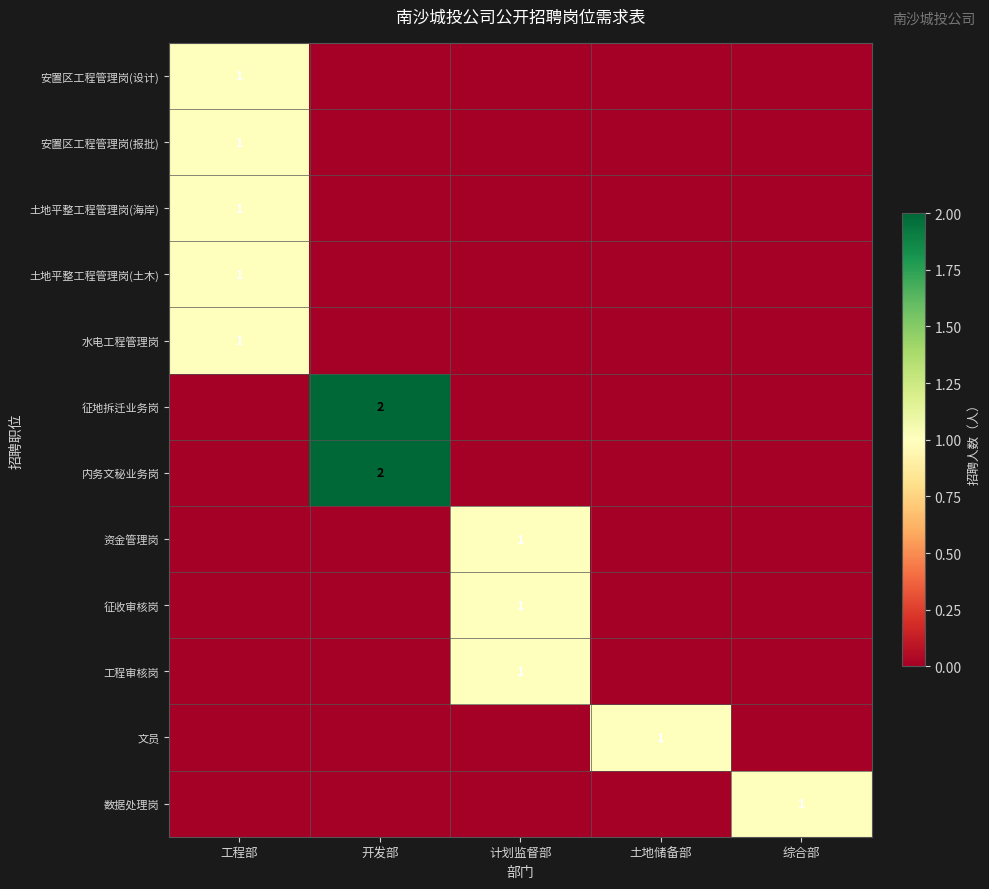

The value of 安置区工程管理岗(设计) at 工程部 is 0. True or false?

False